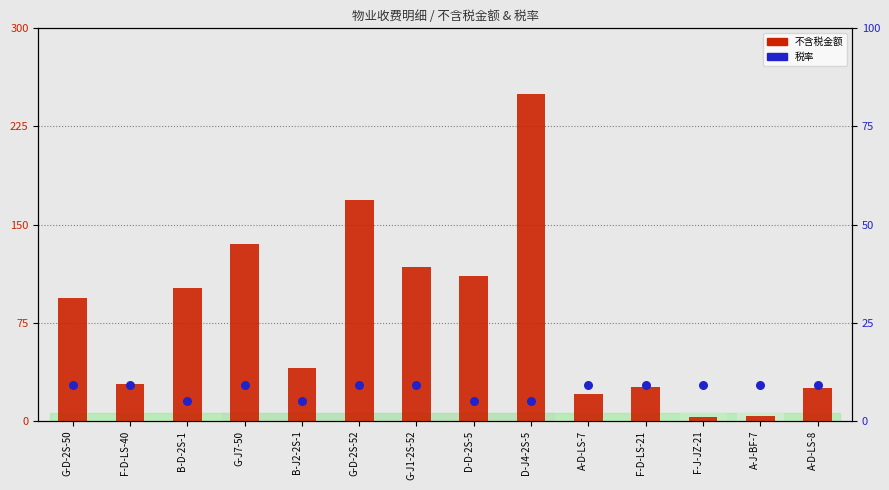

Which series contains the lowest Y value?

不含税金额